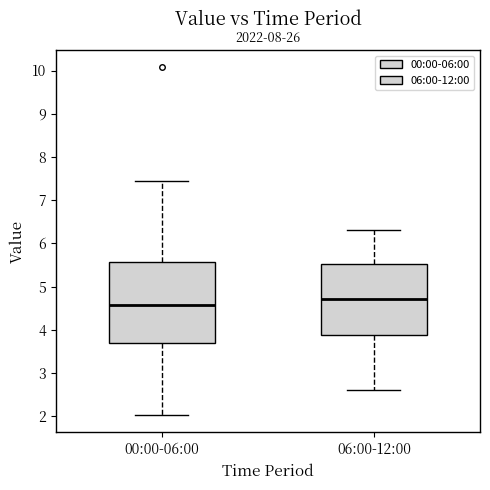

Which box is the tallest, from its lower edge to its upper edge?

00:00-06:00